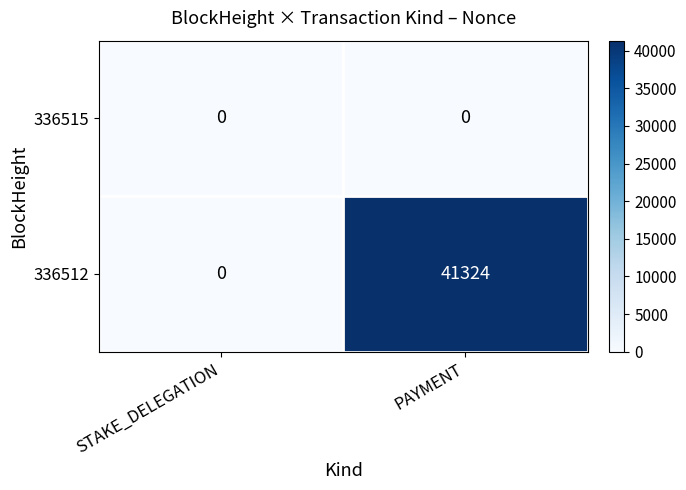

Reading left to right, what are all the values shown in this chart?

336515: 0	0
336512: 0	41324